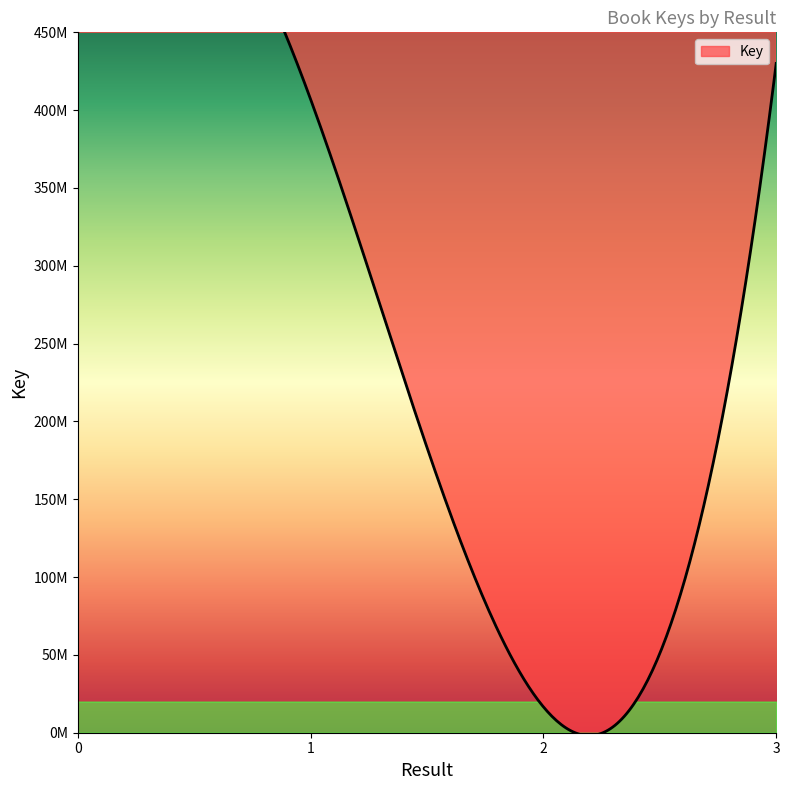

How many data points are less than 407016553?

2